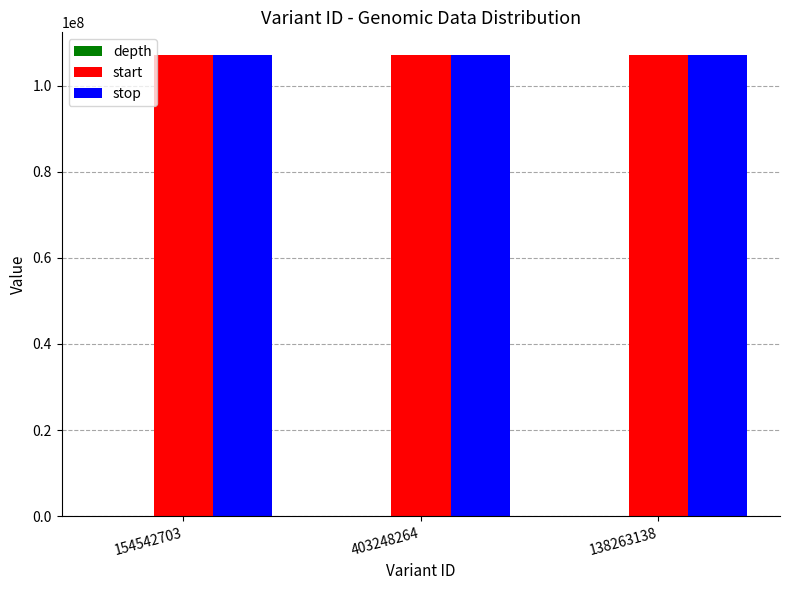

What is the sum of all start values?

321036411